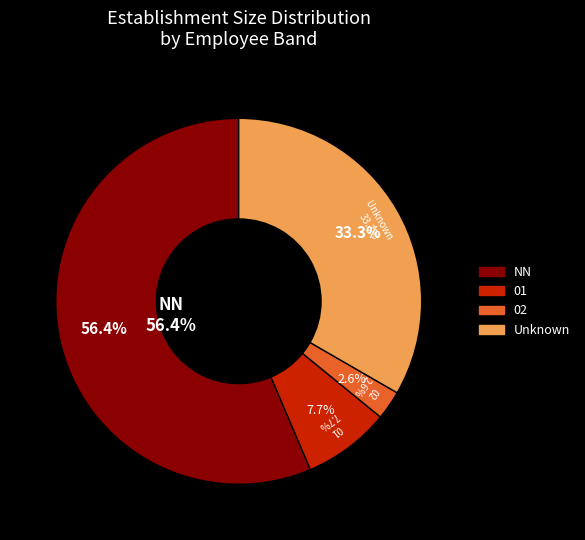

What percentage is the NN slice, to the nearest percent?

56%